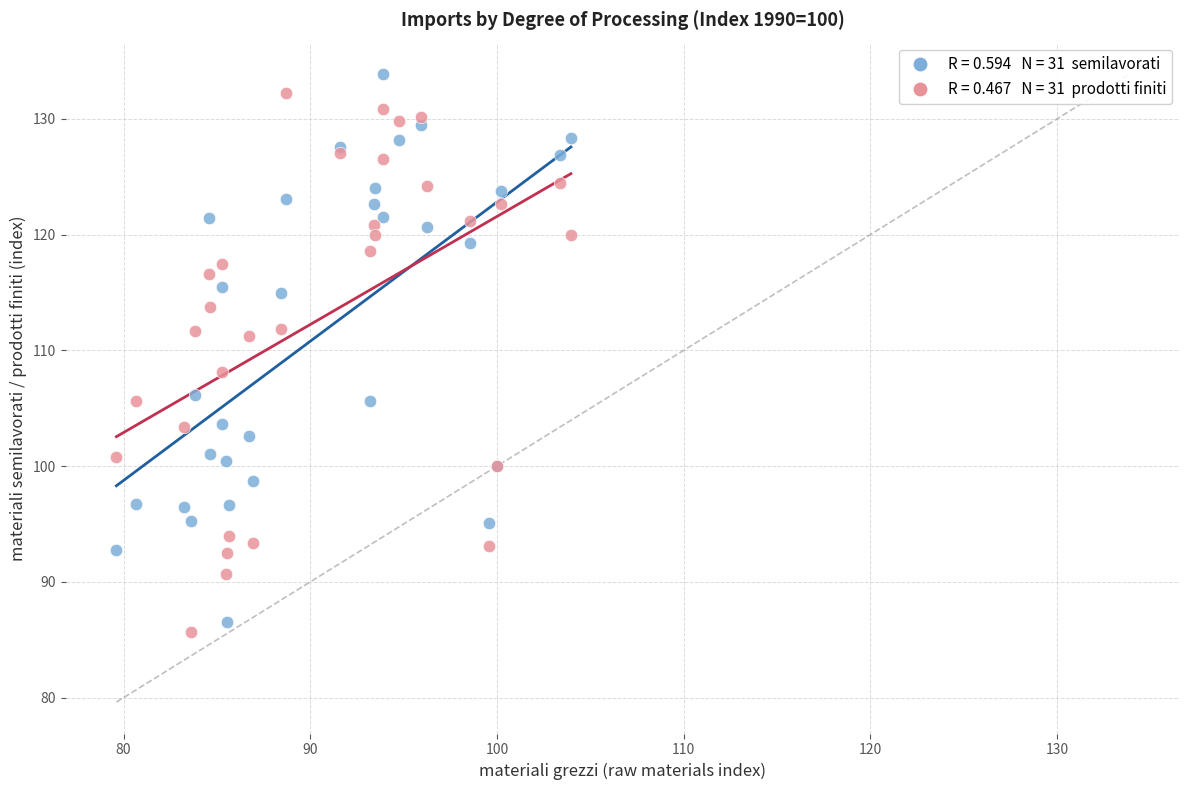

Across all series, what Y value is closest to 109?

108.1